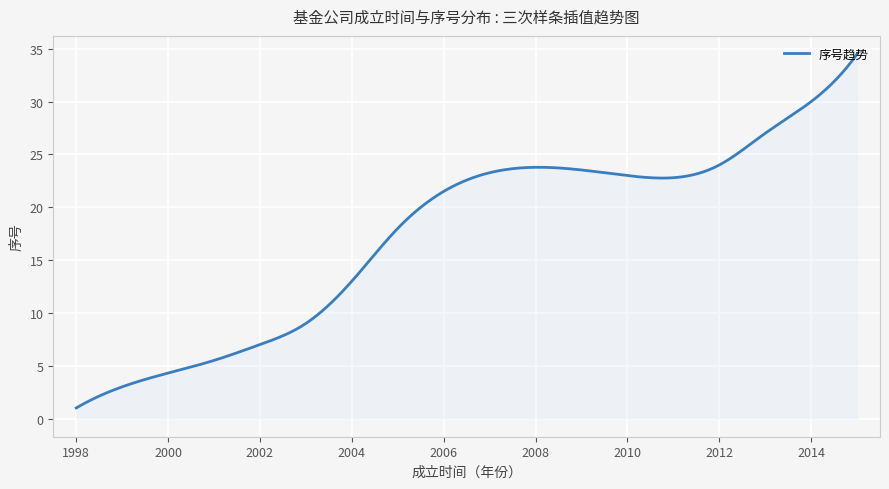

What is the difference between the second highest and second lowest values?

33.0